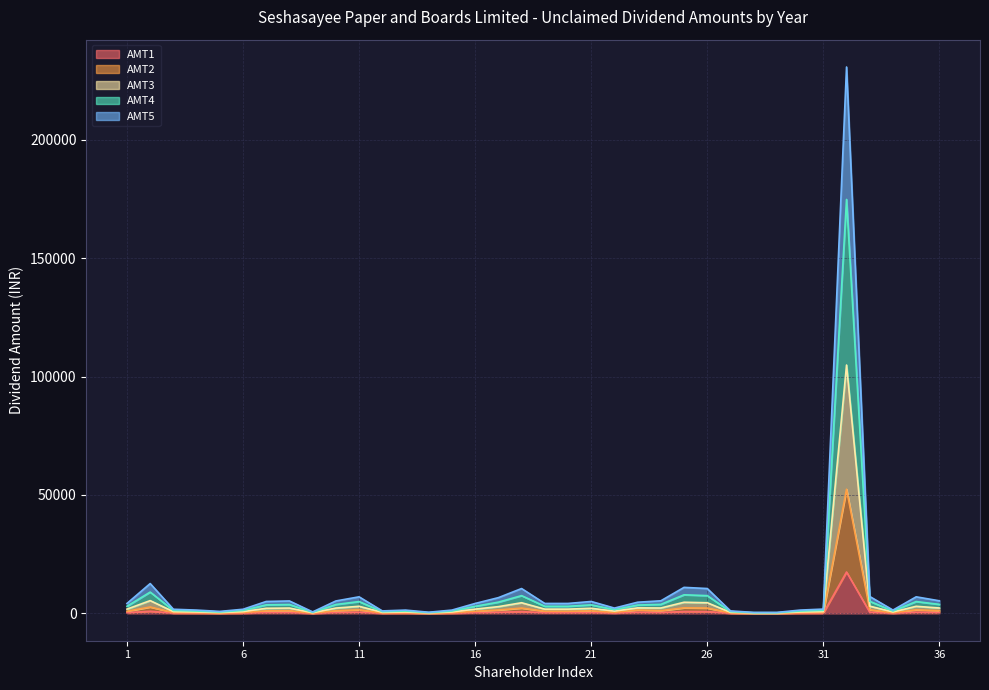

How many data points in AMT3 are less than 3000?

16